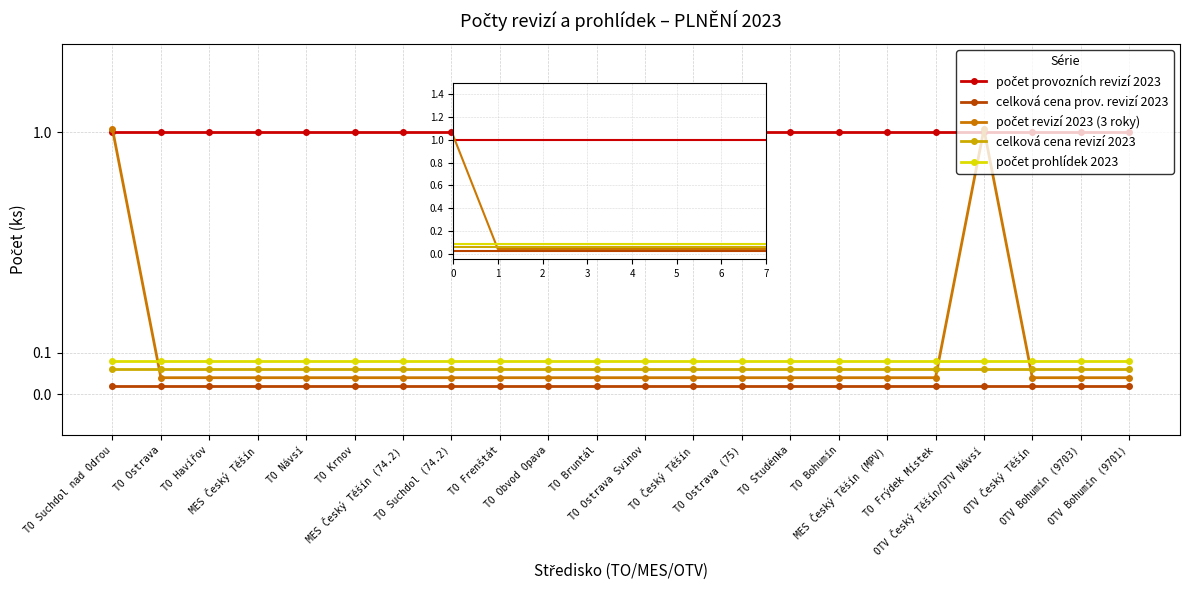

What are all the series names shown in the legend?

počet provozních revizí 2023, celková cena prov. revizí 2023, počet revizí 2023 (3 roky), celková cena revizí 2023, počet prohlídek 2023